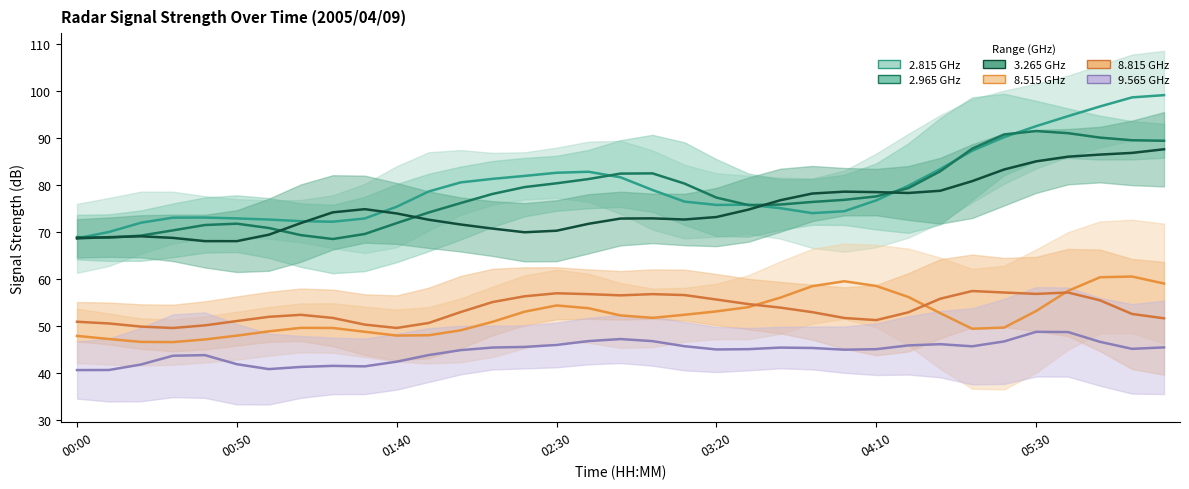

Does the chart display data point markers on the line(s)?

No